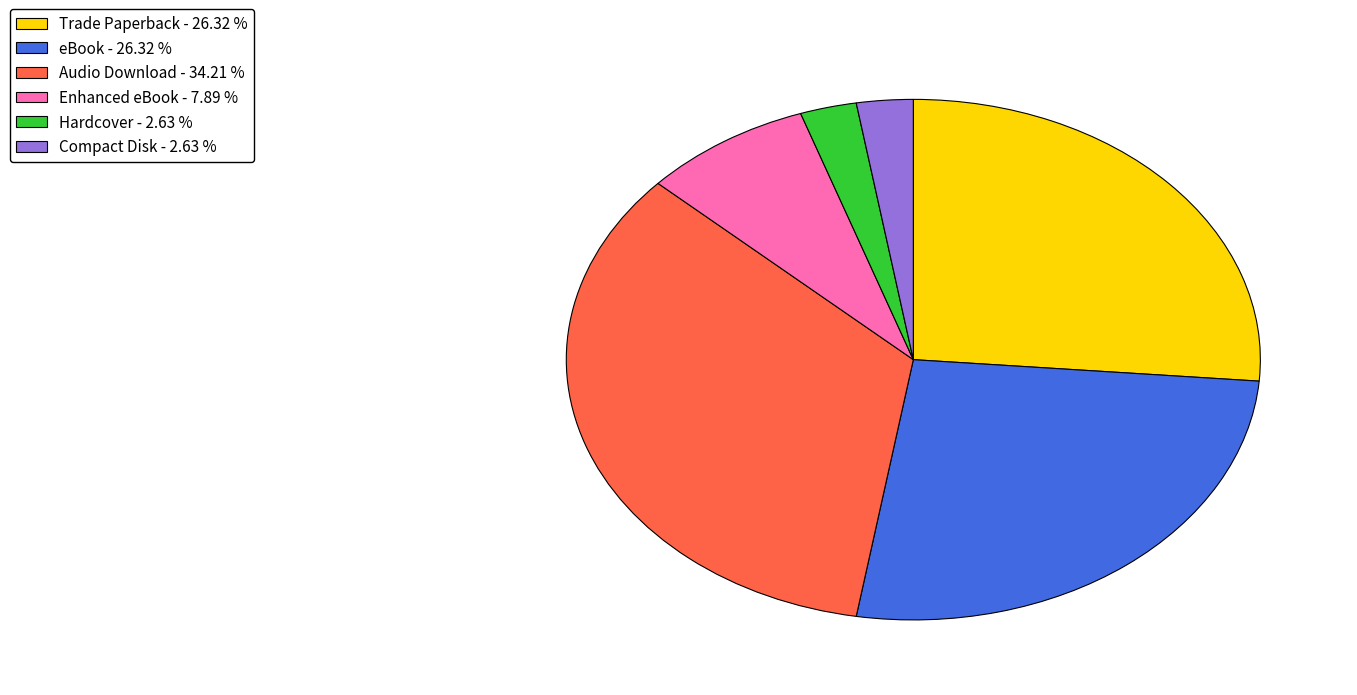

Is the sum of Trade Paperback - 26.32 % and Hardcover - 2.63 % greater than half?

No